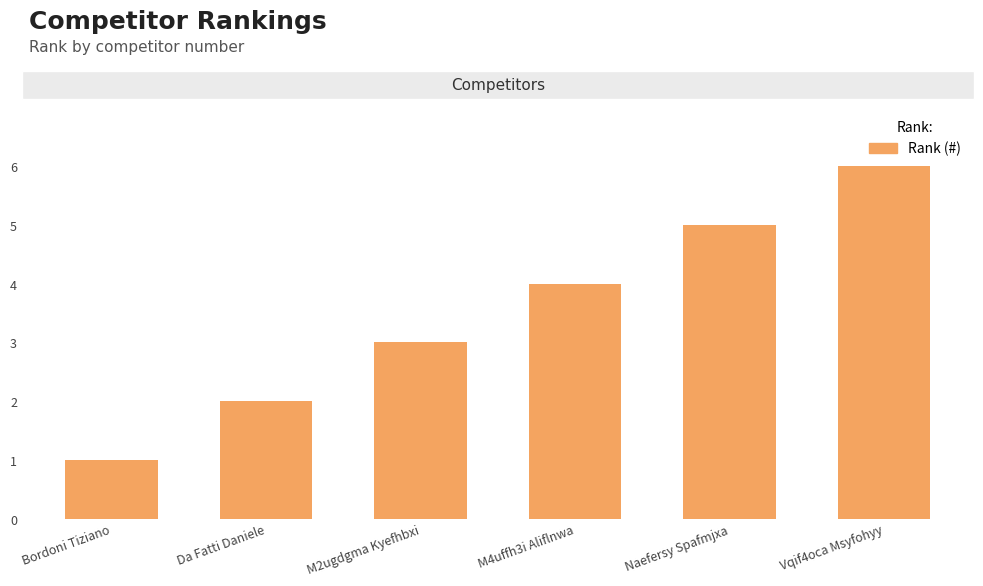

Reading right to left, what are all the values shown in this chart?

6	5	4	3	2	1